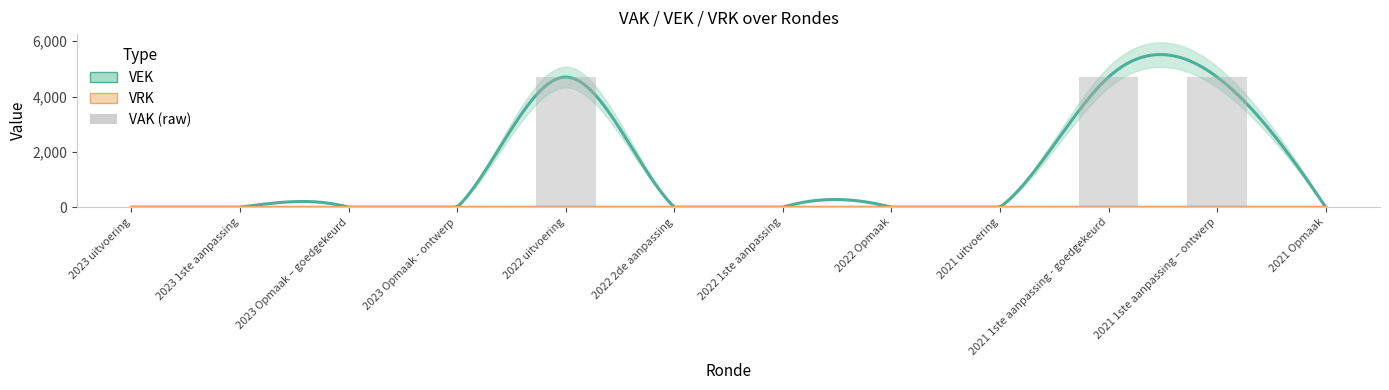

What is the difference between the maximum and second lowest values?

4704